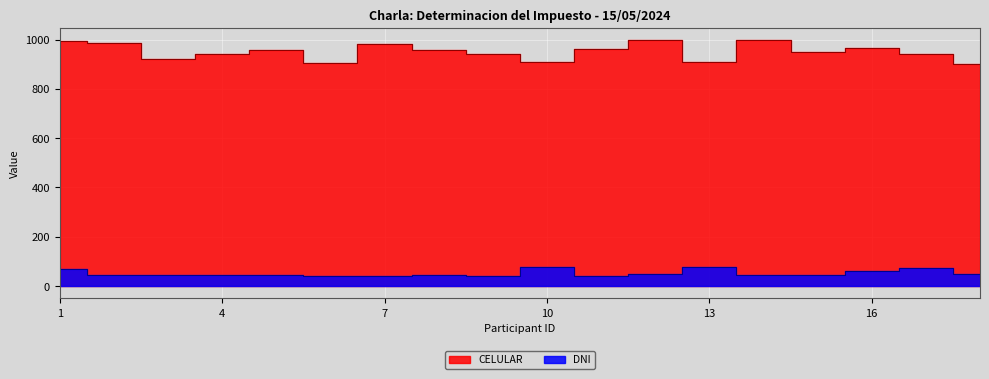

Does the chart display data point markers on the line(s)?

No